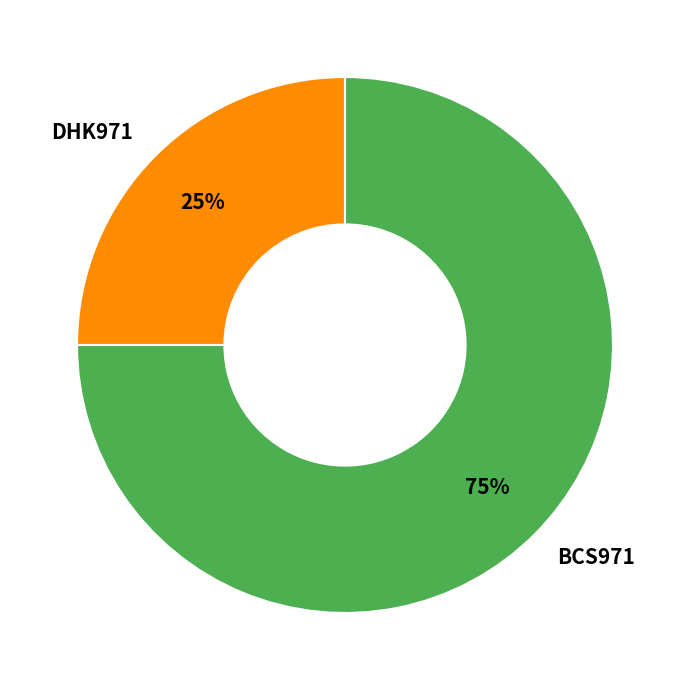

To the nearest percent, what is the difference between the largest and smallest slice percentages?

50%